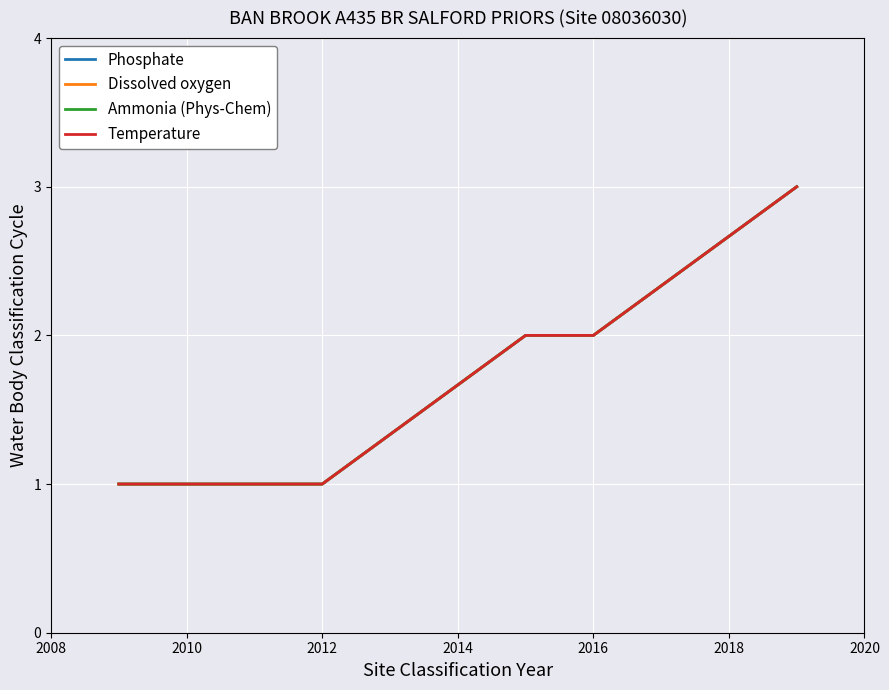

How many lines are shown in the chart?

4